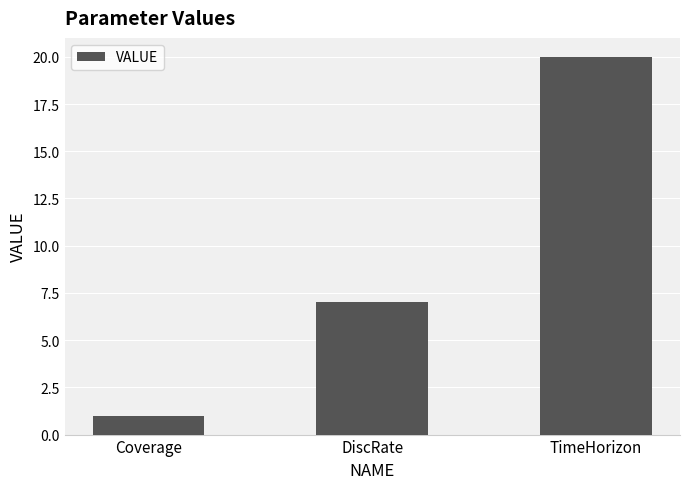

How many values are between 1 and 20?

3